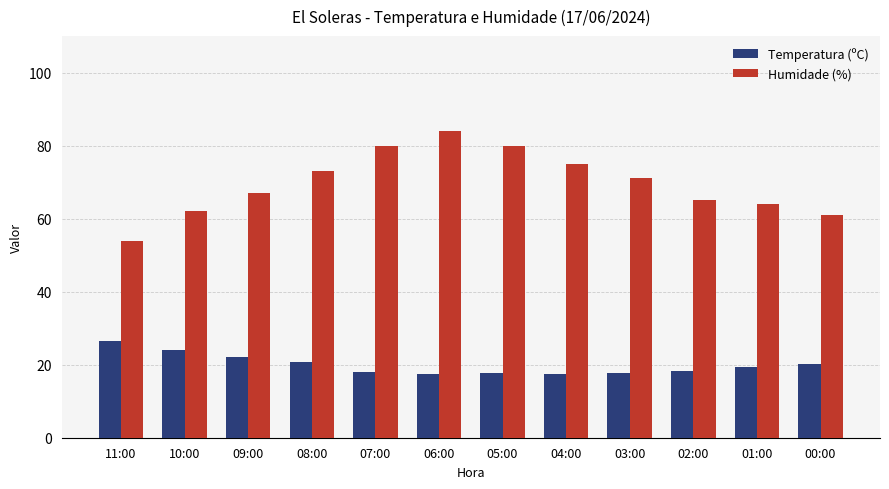

Is it true that Temperatura (ºC) equals 18.4 at 02:00?

True